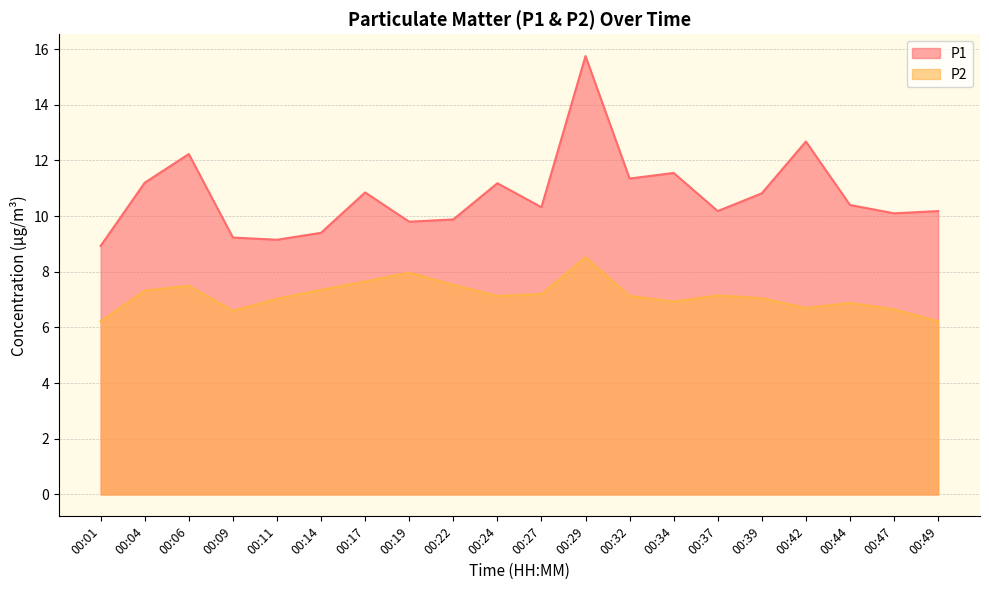

Between 00:09 and 00:17, which is larger?

00:17